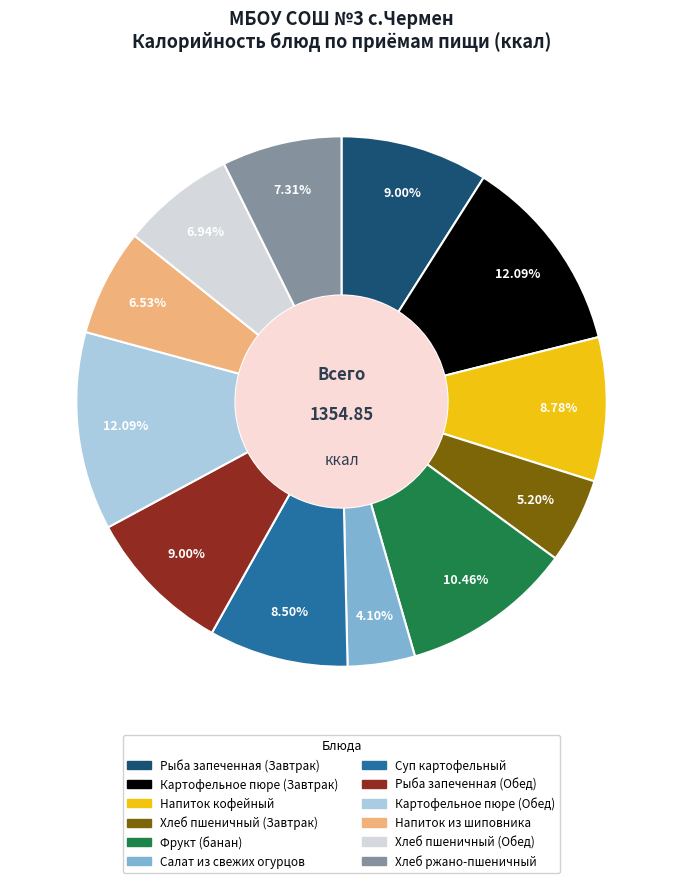

Is it true that Фрукт (банан) is 1% of the pie?

False